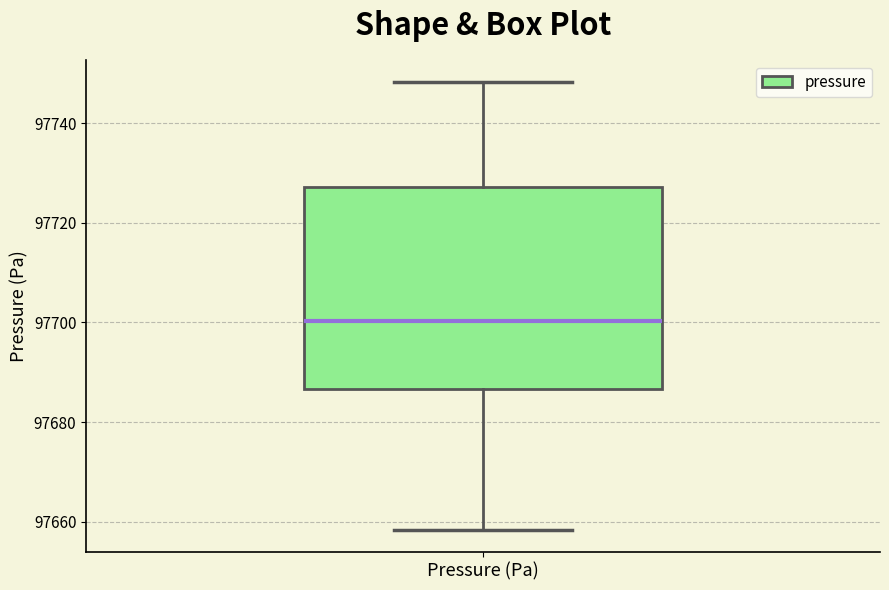

Transcribe this box plot: give where the median line is, the range the box spans, and where the two whiskers end, as read against the y-axis. The values are not printed on the chart, so give them approximately, as read against the axis.

median 97700, box 97686 to 97728, whiskers 97658 to 97748